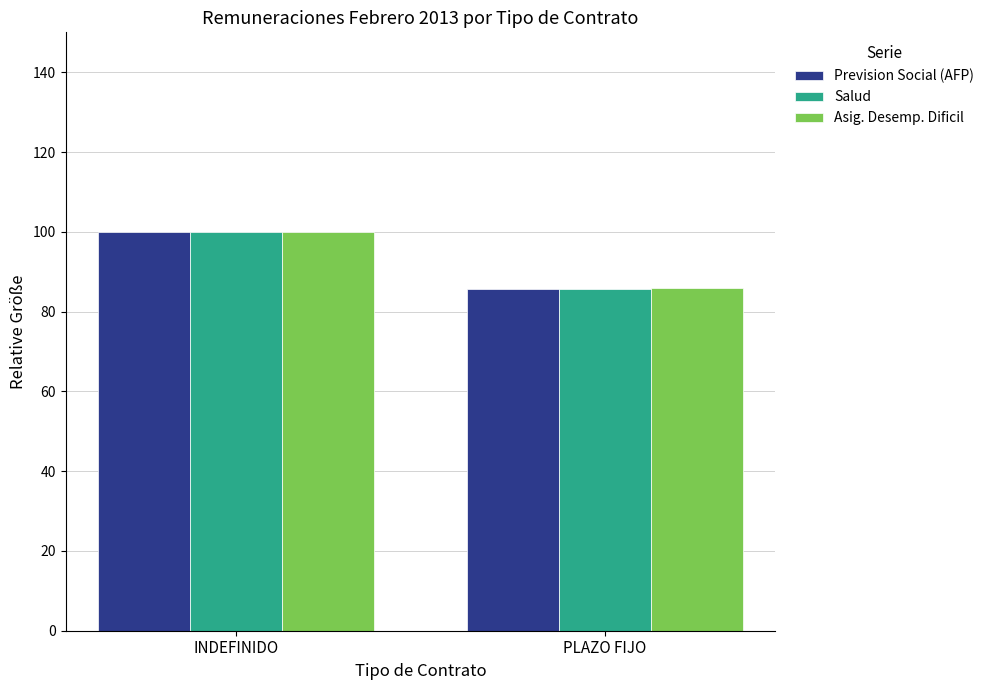

True or false: Prevision Social (AFP) has a value of 152.2 at PLAZO FIJO.

False